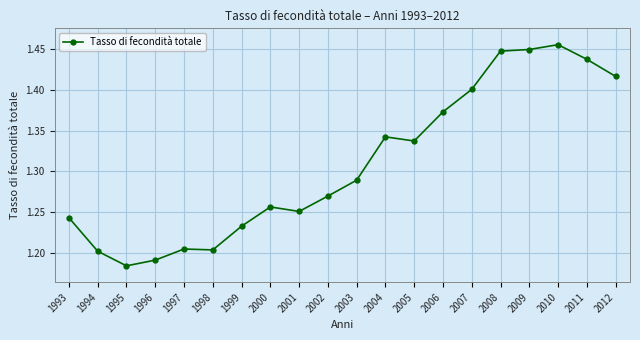

Where is the first local minimum?

1995